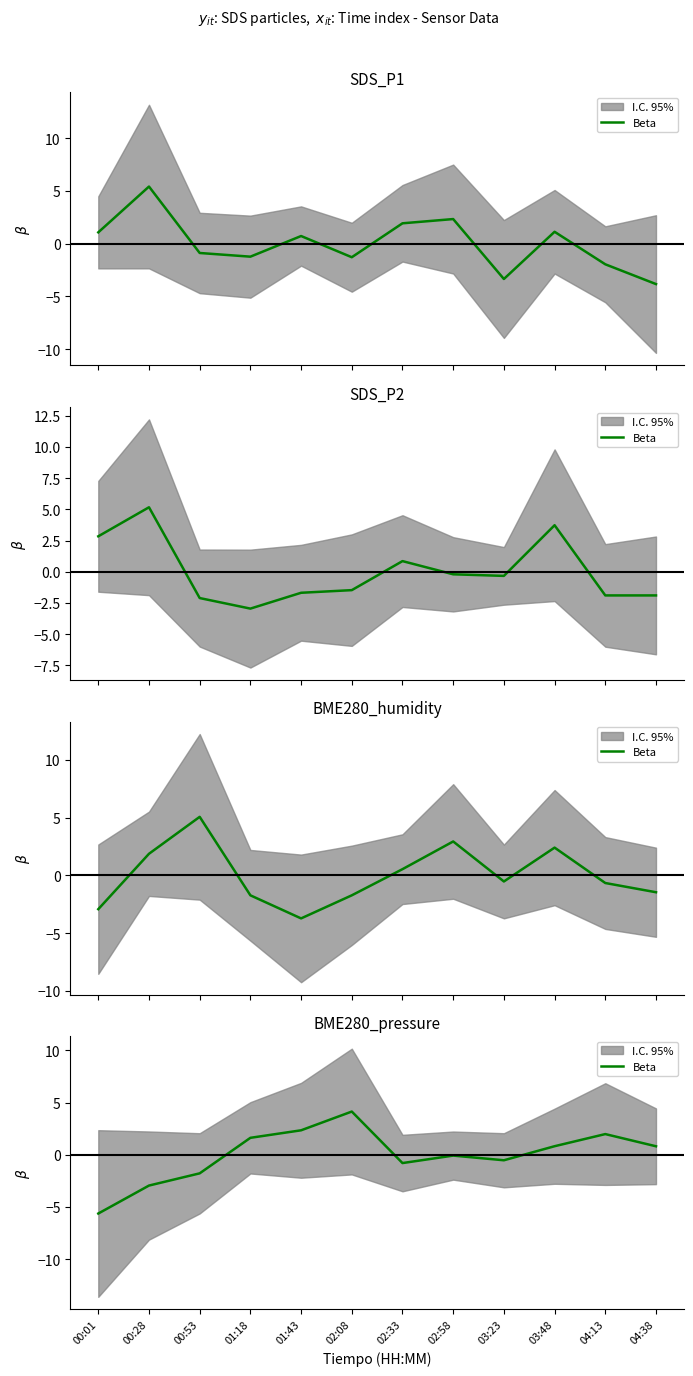

Reading left to right, what are all the values shown in this chart?

00:01=-5.6	00:28=-2.9	00:53=-1.8	01:18=1.6	01:43=2.3	02:08=4.1	02:33=-0.8	02:58=-0.1	03:23=-0.5	03:48=0.8	04:13=2.0	04:38=0.8